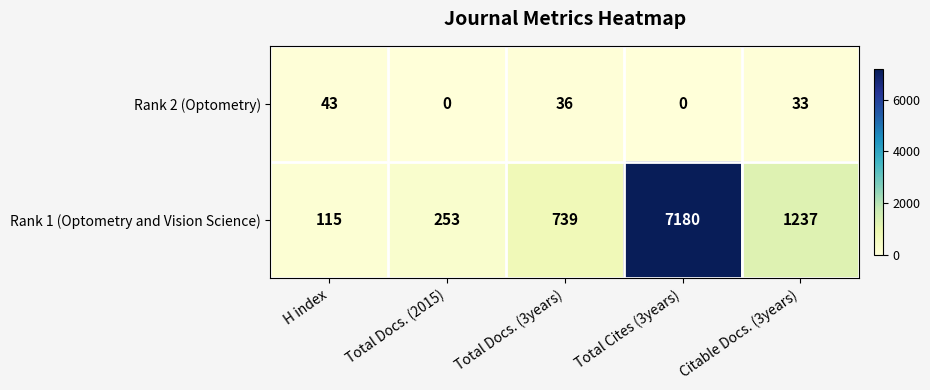

Reading left to right, list all the values displayed in this chart.

Rank 2 (Optometry): H index=43	Total Docs. (2015)=0	Total Docs. (3years)=36	Total Cites (3years)=0	Citable Docs. (3years)=33
Rank 1 (Optometry and Vision Science): H index=115	Total Docs. (2015)=253	Total Docs. (3years)=739	Total Cites (3years)=7180	Citable Docs. (3years)=1237